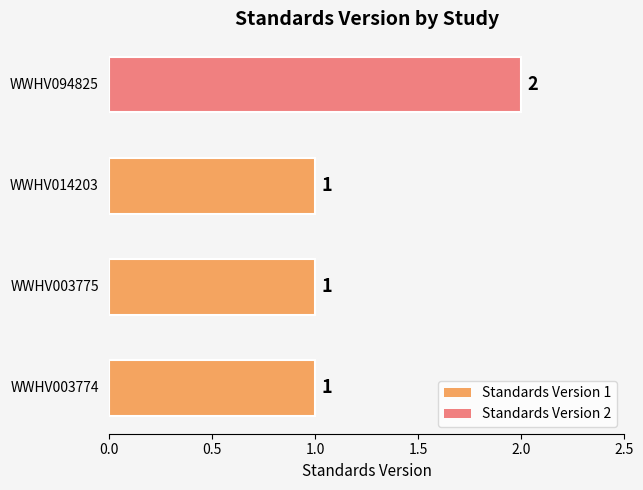

Count the values in the range 1 to 2.

4